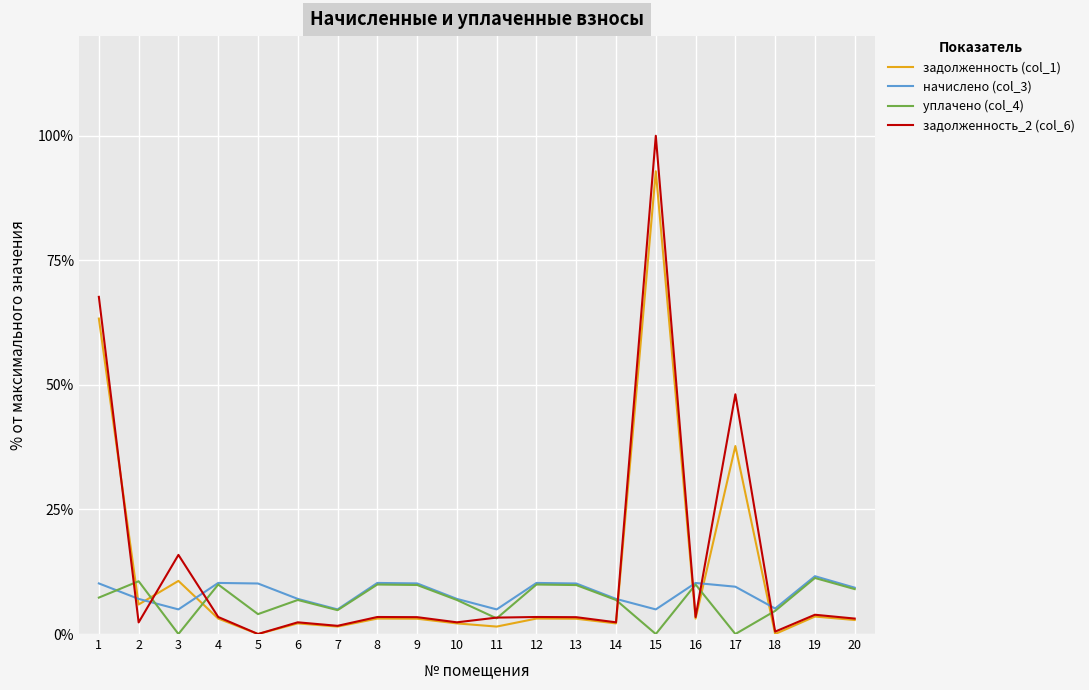

Where is задолженность (col_1) nearest to the value 46?

17